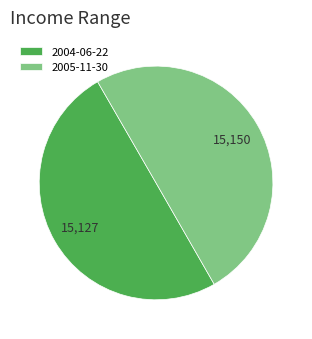

Approximately how many times larger is the value at 2004-06-22 compared to 2005-11-30?

1.0